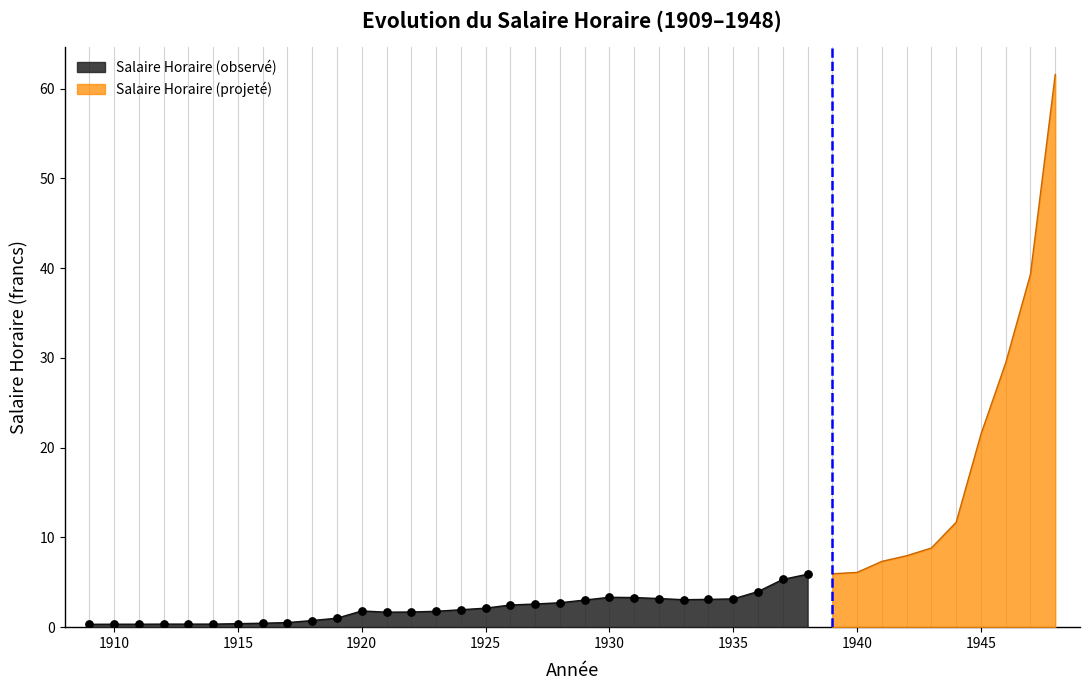

What is the change in value from 1924 to 1928?

+0.8